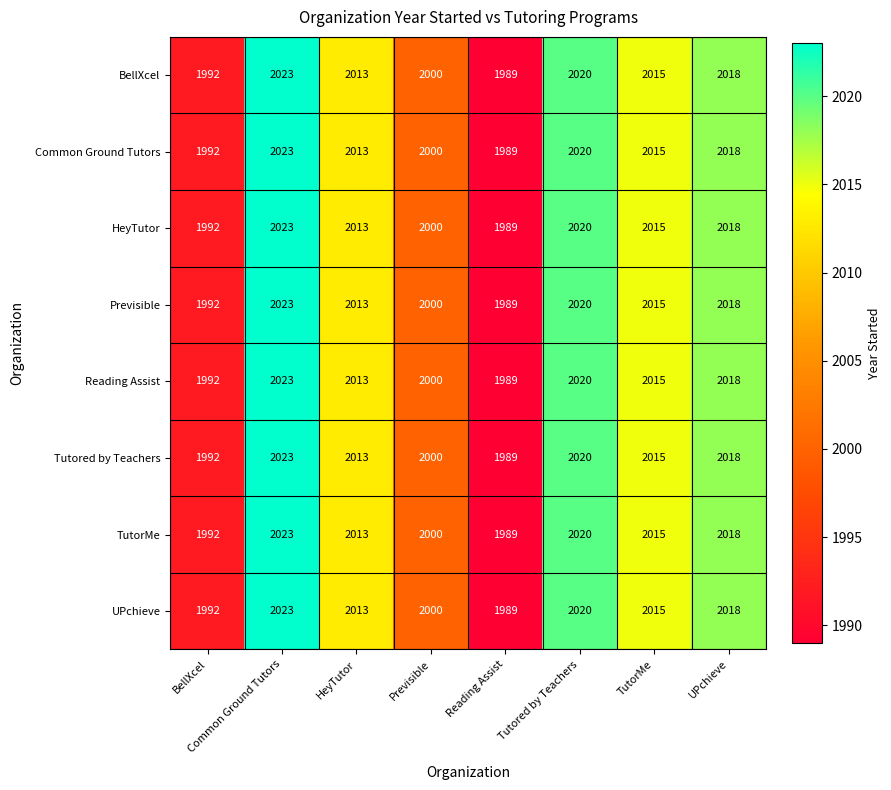

Rank the categories by BellXcel value from lowest to highest.

Reading Assist, BellXcel, Previsible, HeyTutor, TutorMe, UPchieve, Tutored by Teachers, Common Ground Tutors